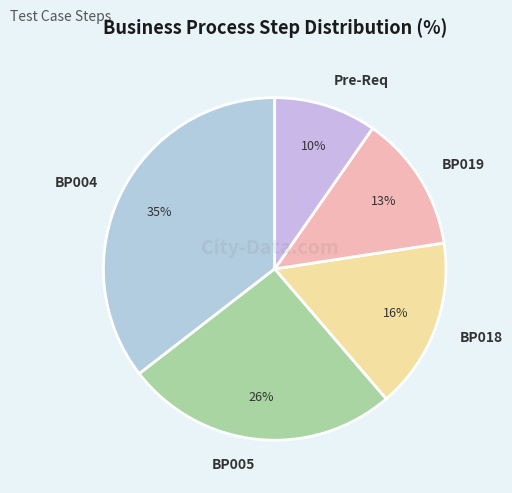

Is the sum of BP019 and BP005 greater than half?

No